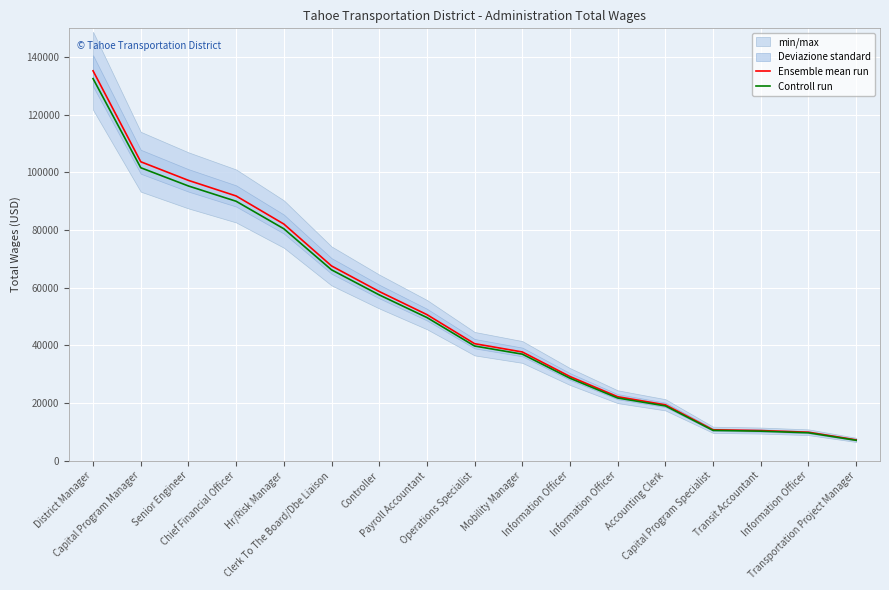

True or false: Controll run and Ensemble mean run intersect in this chart.

False